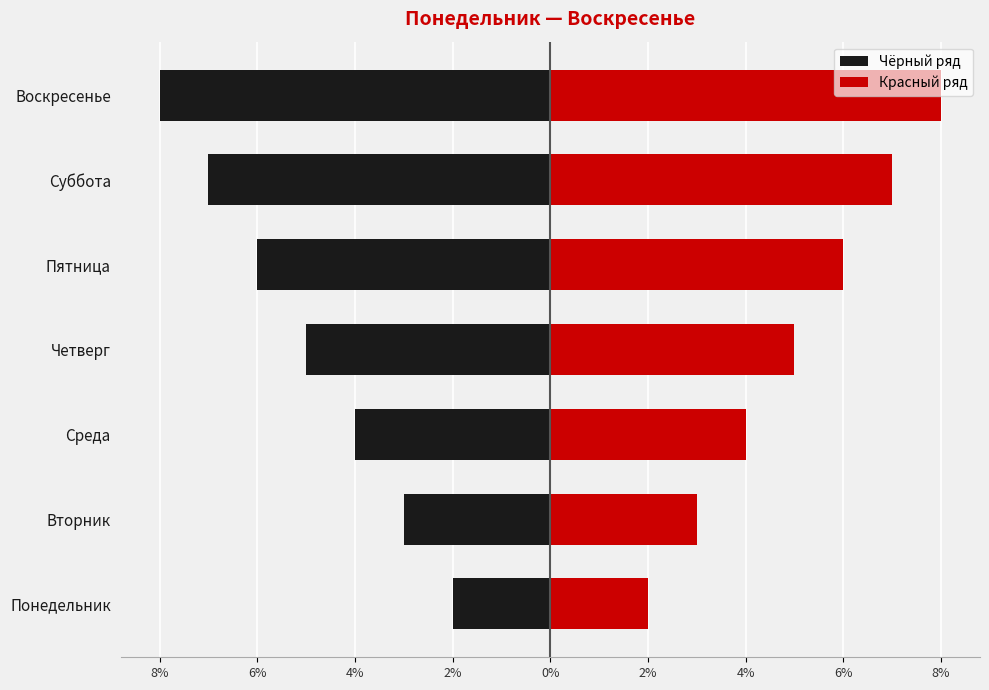

What is the minimum value shown in the chart?

-8